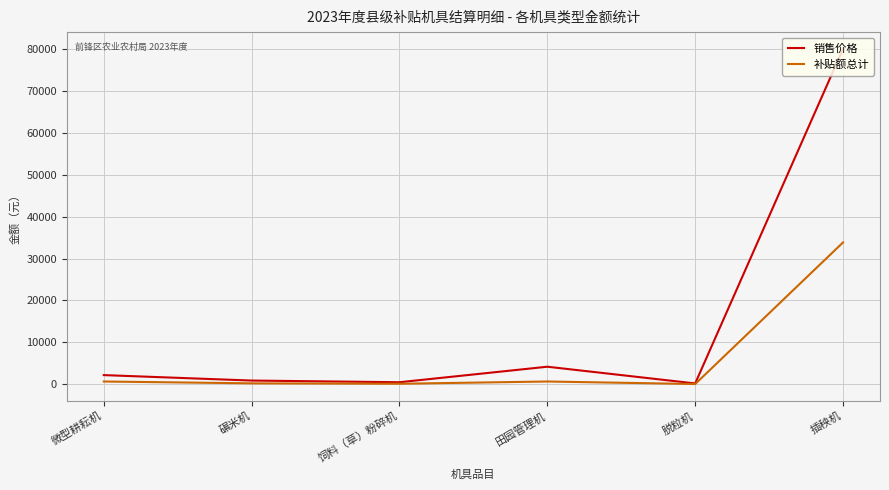

Does the chart have visible grid lines?

Yes